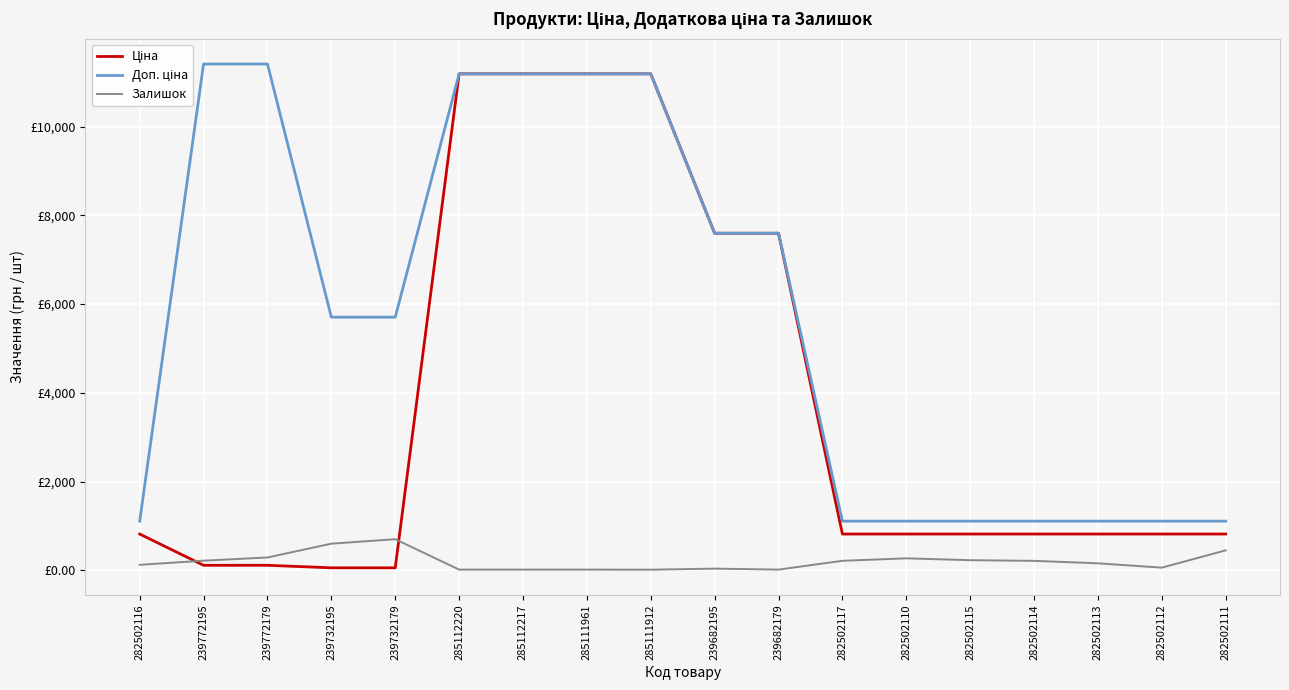

What is the maximum value shown in the chart?

11410.0